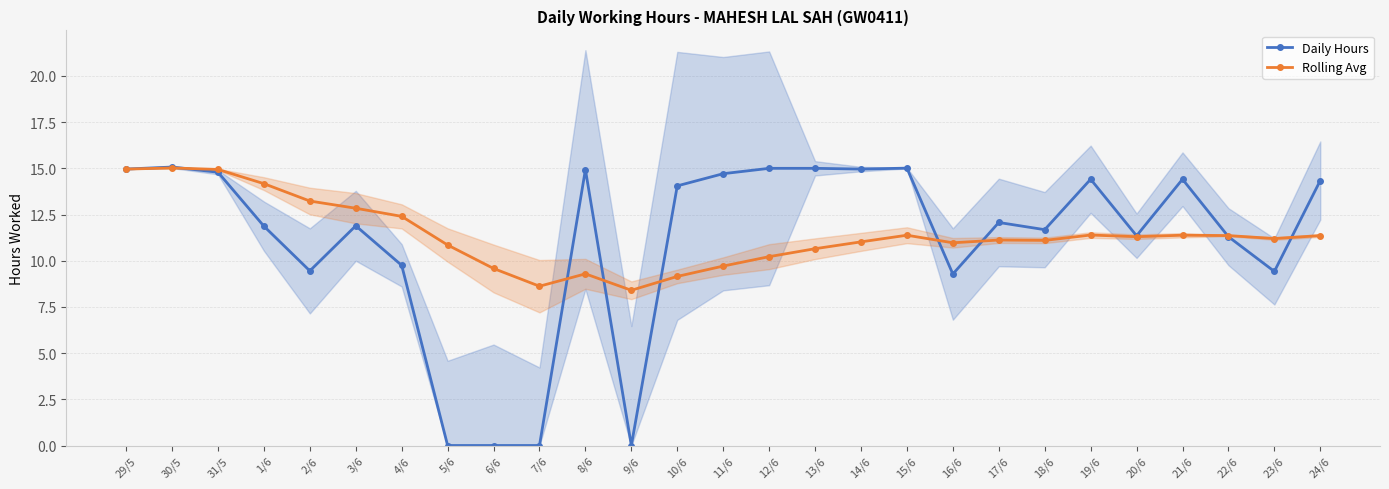

Which series ends up on top after the final intersection of Daily Hours and Rolling Avg?

Daily Hours